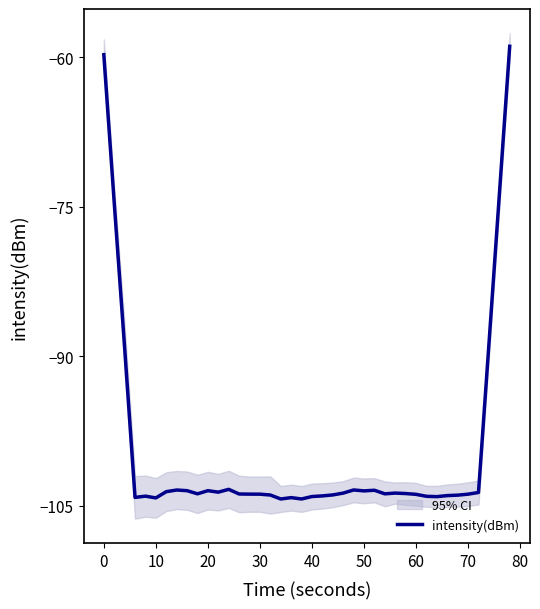

How many interior local peaks (higher than both neighbors) does the data have?

8